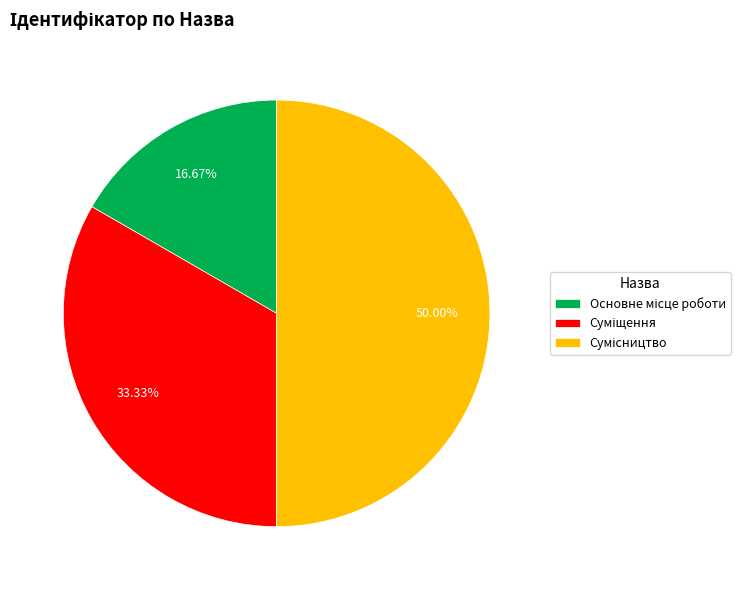

To the nearest percent, what is the difference between the Основне місце роботи and Суміщення slice percentages?

17%